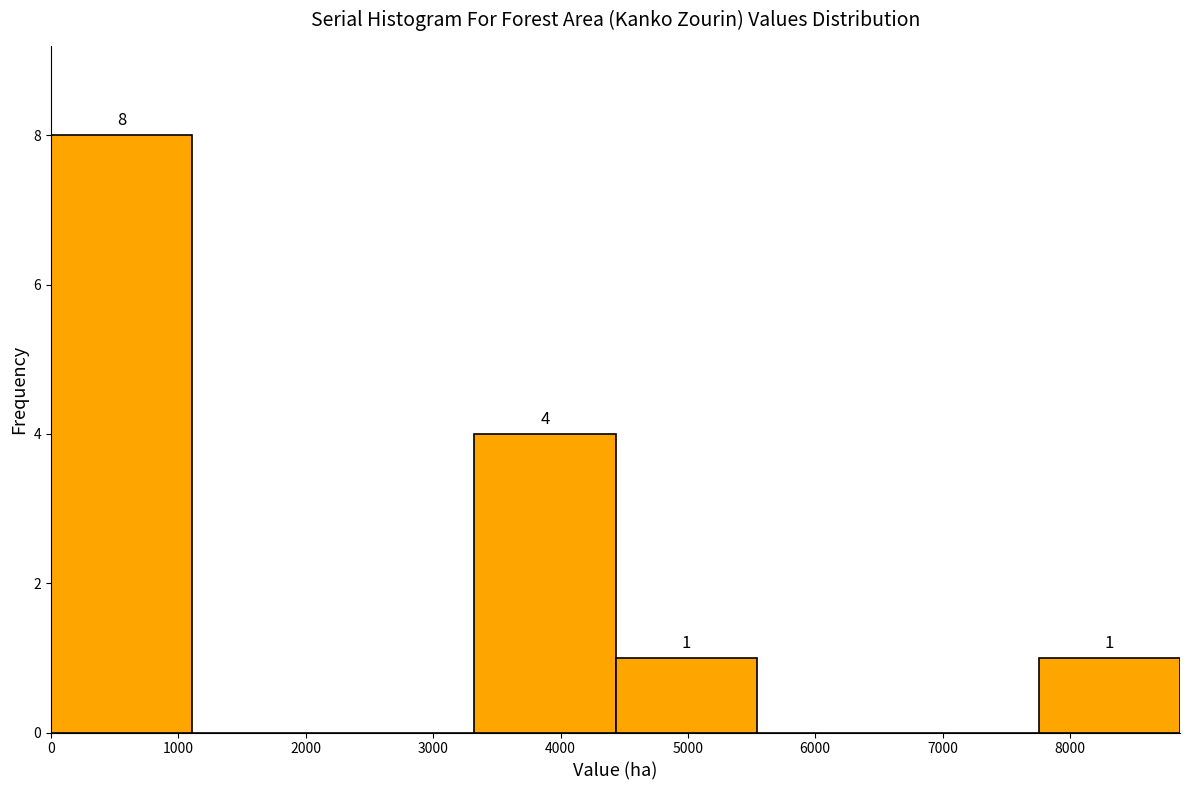

Over which range of the x-axis is the bar tallest?

0 to 1100